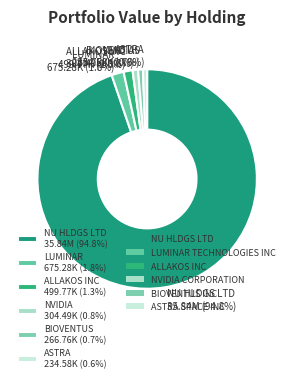

What is the largest slice in the pie chart?

NU HLDGS LTD 35.84M (94.8%)